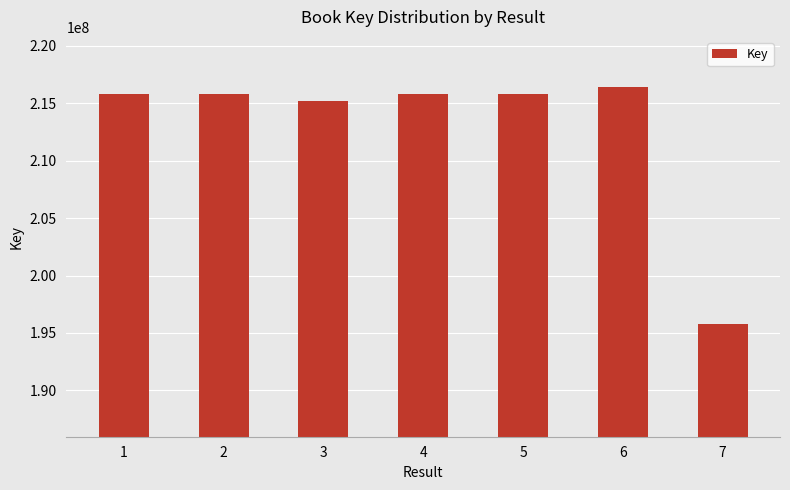

What is the smallest value displayed?

195756556